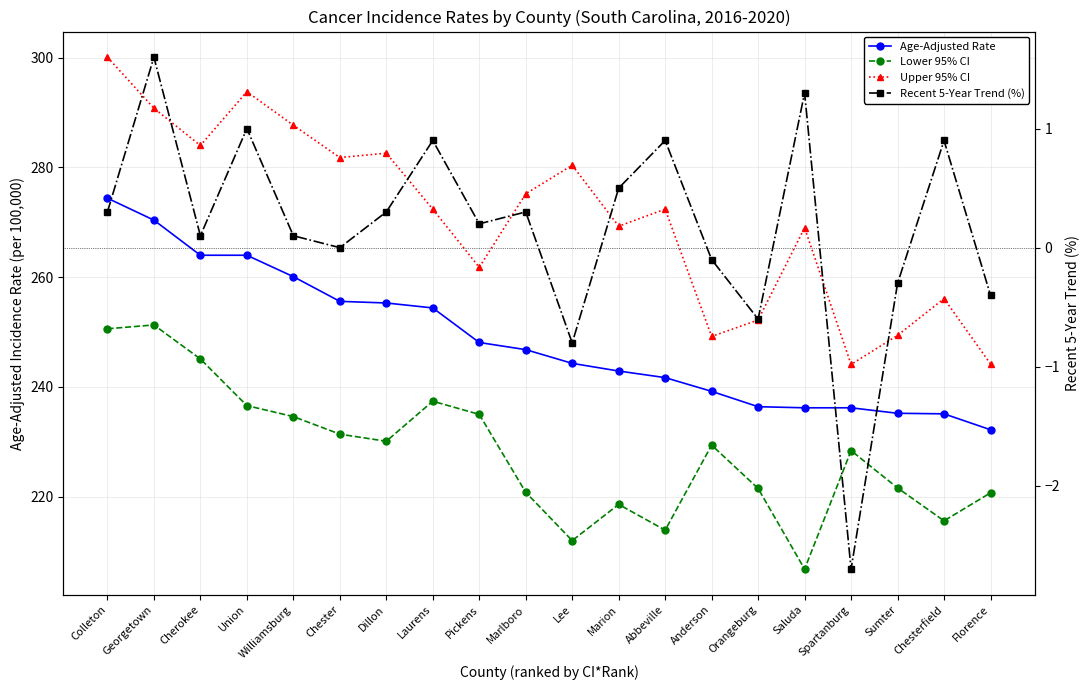

What is the sum of all Recent 5-Year Trend (%) values?

3.5